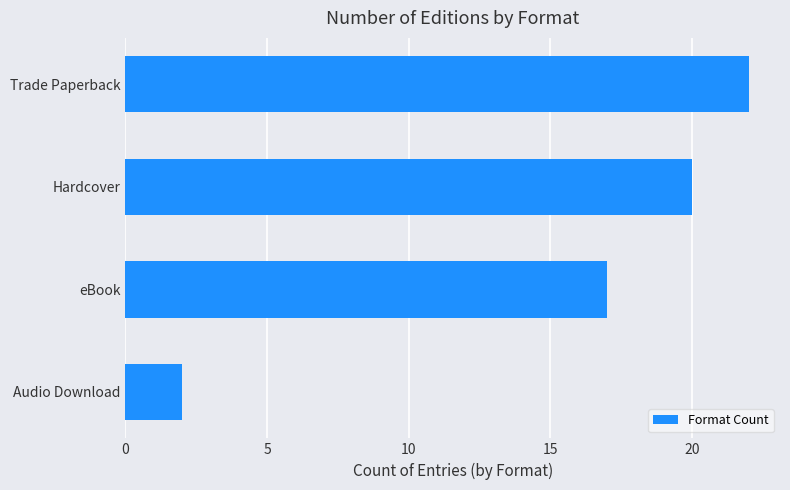

What is the ratio of the value at Trade Paperback to the value at Hardcover?

1.1